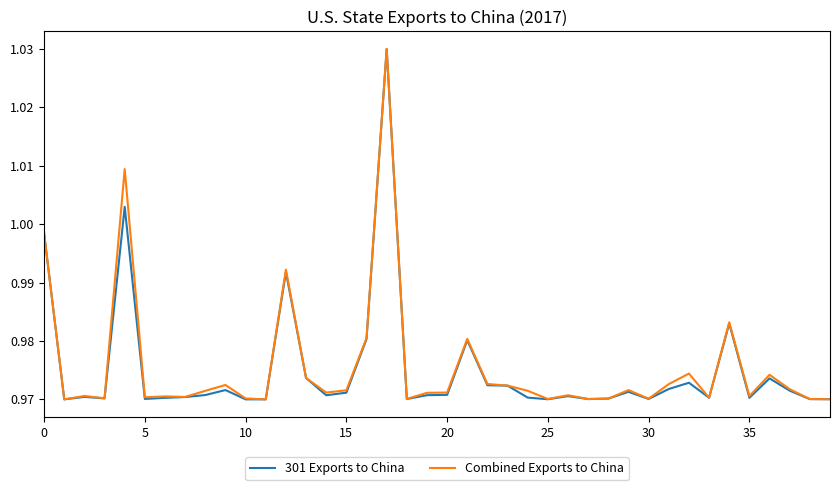

What are all the series names shown in the legend?

301 Exports to China, Combined Exports to China